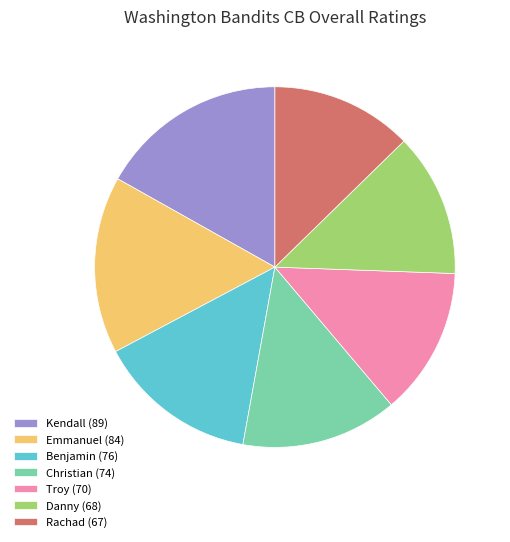

What is the largest slice in the pie chart?

Kendall